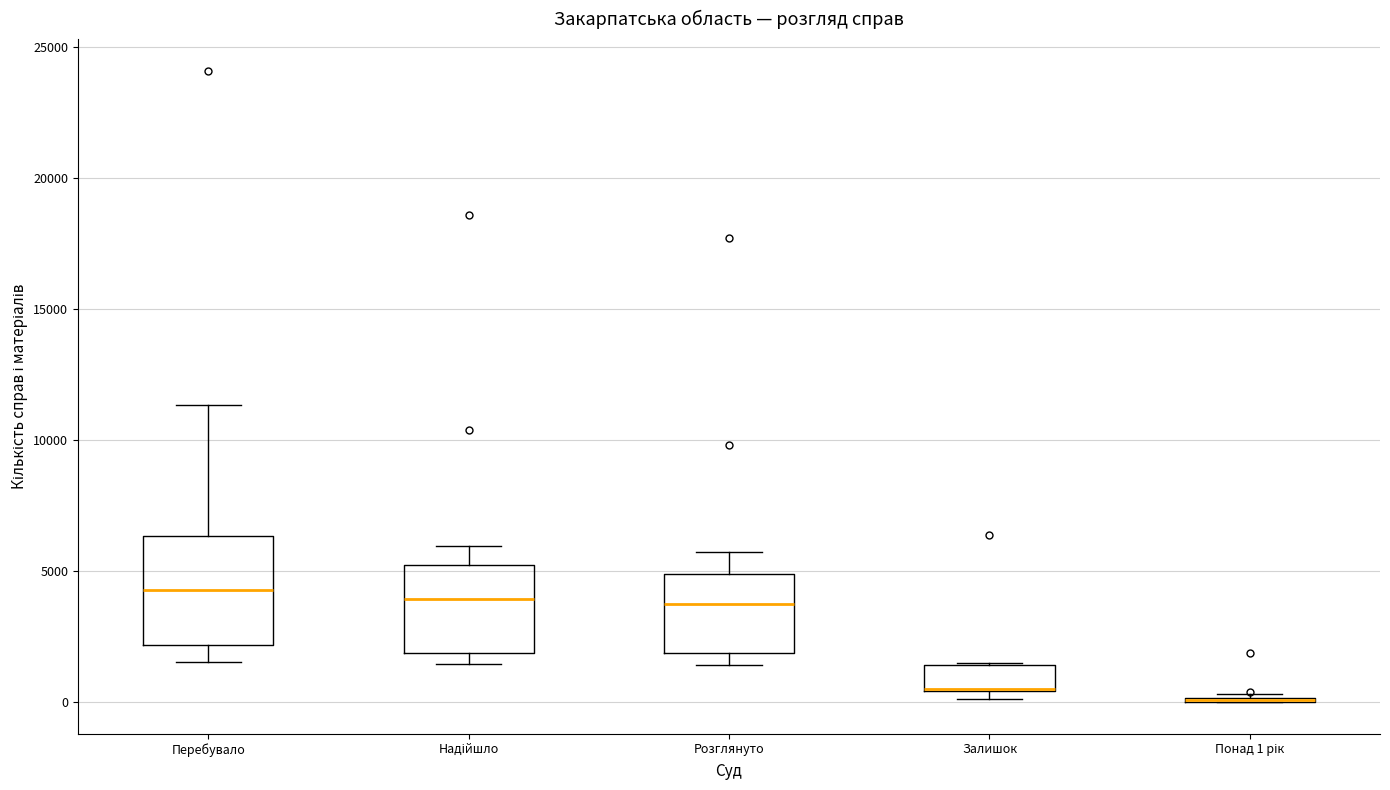

Reading left to right, transcribe this box plot: for each box, give where its median line is, the range the box spans, and where its two whiskers end, as read against the y-axis. The values are not printed on the chart, so give them approximately, as read against the axis.

Перебувало: median 4500, box 2000 to 6500, whiskers 1500 to 11500
Надійшло: median 4000, box 2000 to 5000, whiskers 1500 to 6000
Розглянуто: median 4000, box 2000 to 5000, whiskers 1500 to 5500
Залишок: median 500, box 500 to 1500, whiskers 0 to 1500
Понад 1 рік: box collapsed to a line at 0, whiskers 0 to 500